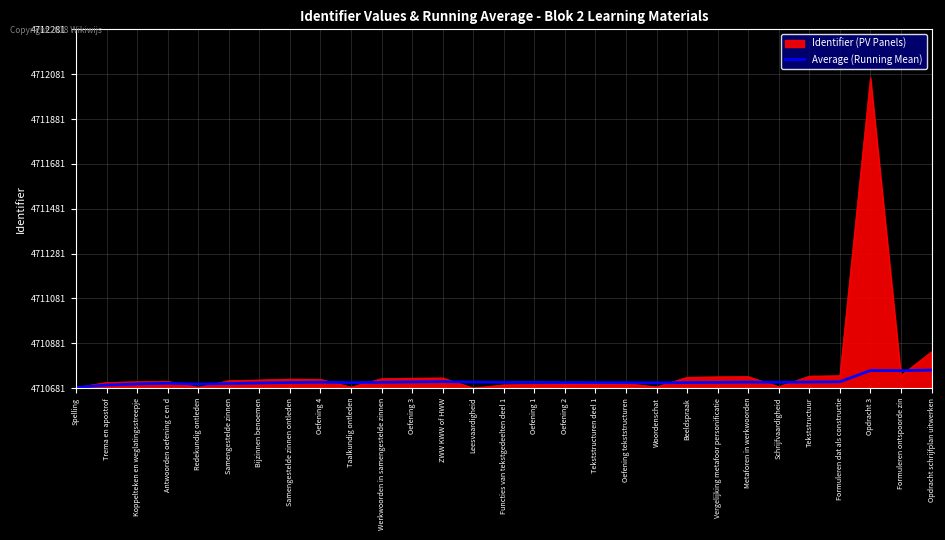

At which category does the chart reach its minimum across all series?

Spelling